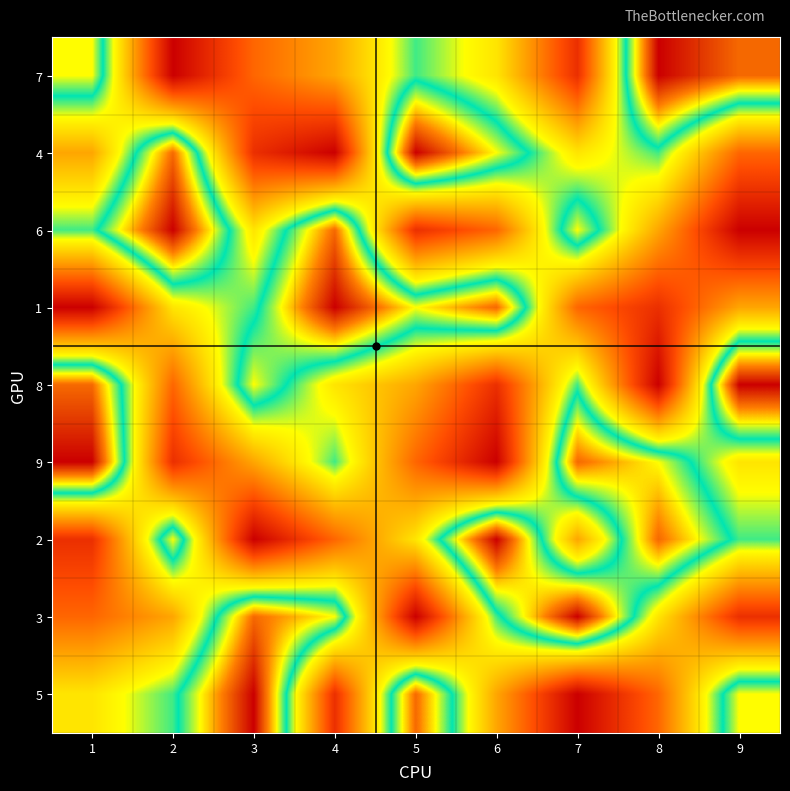

Rank the series by their maximum value, from lowest to highest.

7, 4, 6, 1, 8, 9, 2, 3, 5